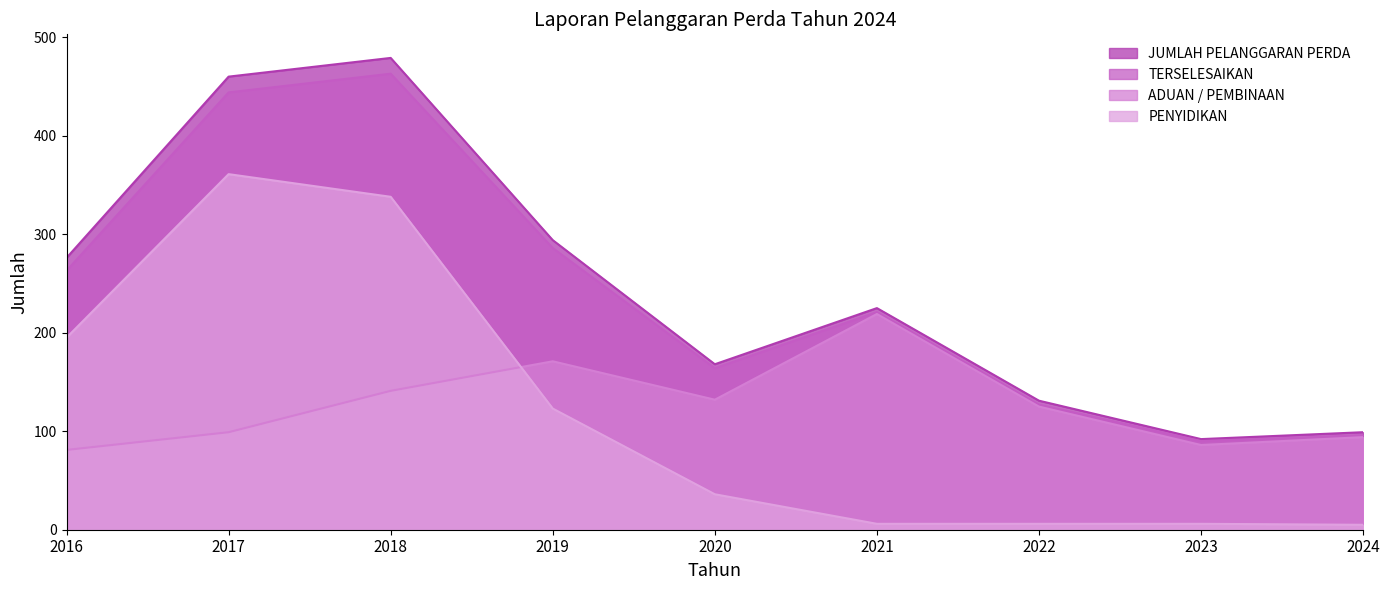

How many lines are shown in the chart?

4